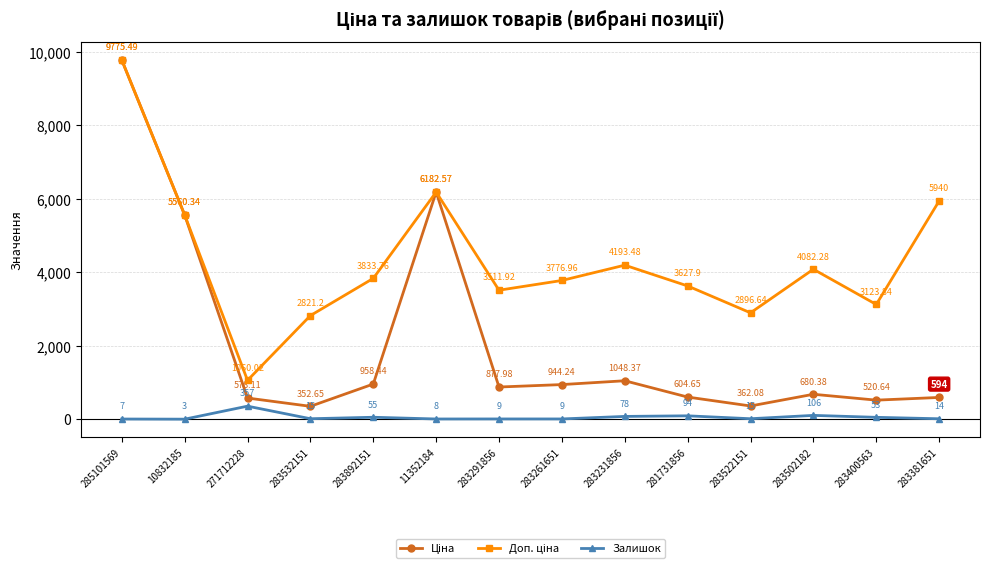

Where is the first local minimum for Залишок?

10832185